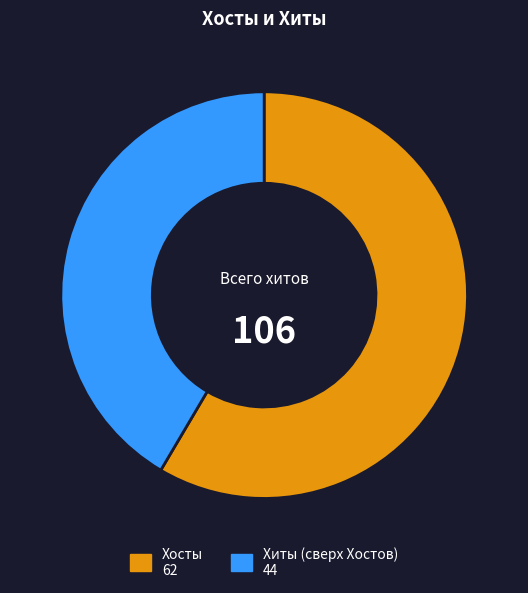

Is there a majority slice in this chart?

Yes